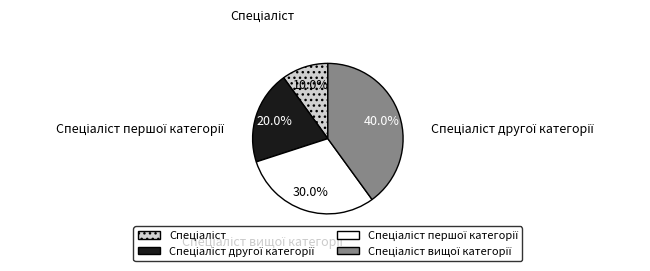

Count the number of slices in the pie.

4